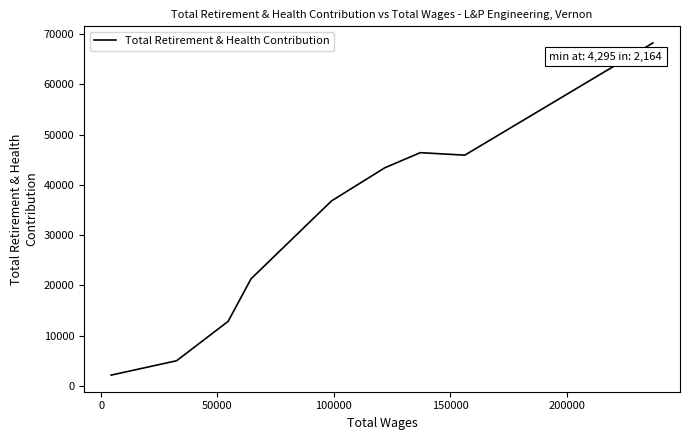

What is the minimum value shown in the chart?

2164